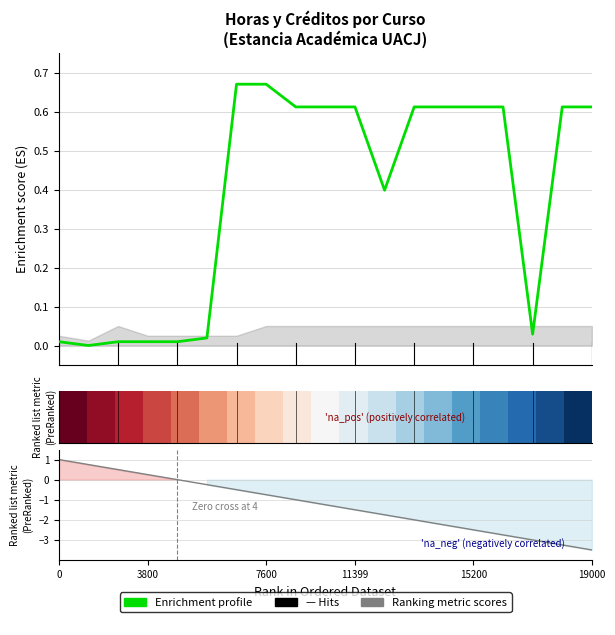

What is the sum of the Ranking metric scores values at 9 and 0?

-0.2